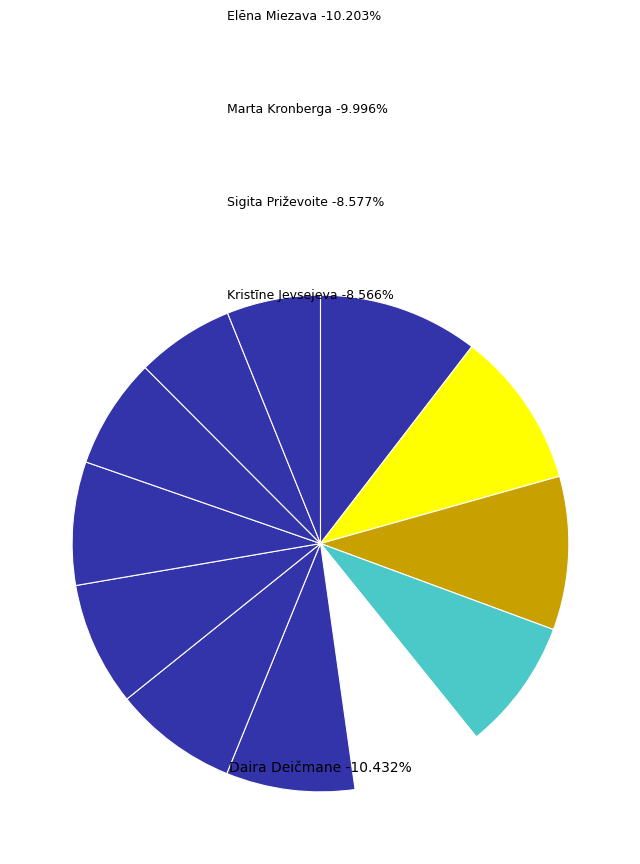

To the nearest percent, what portion does Marta Kronberga represent?

10%